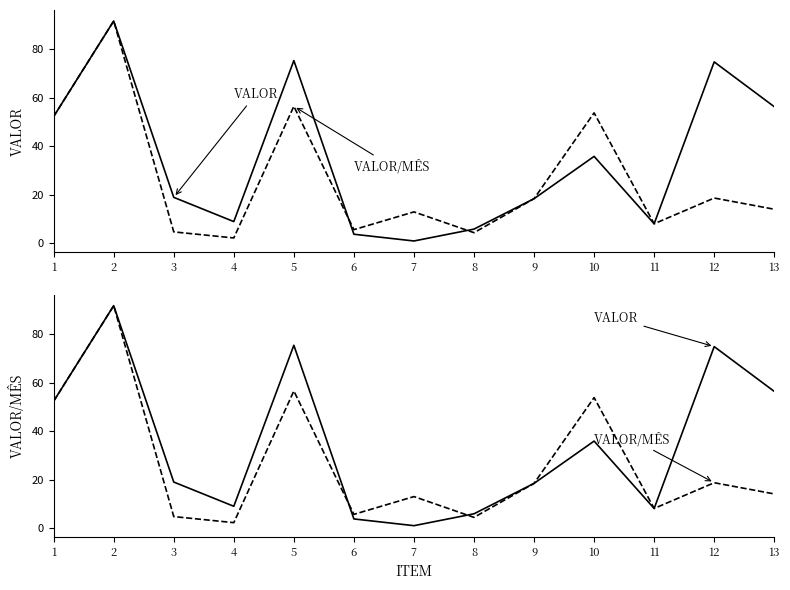

What is the value of the VALOR/MÊS point at the 1st from the left?

52.4